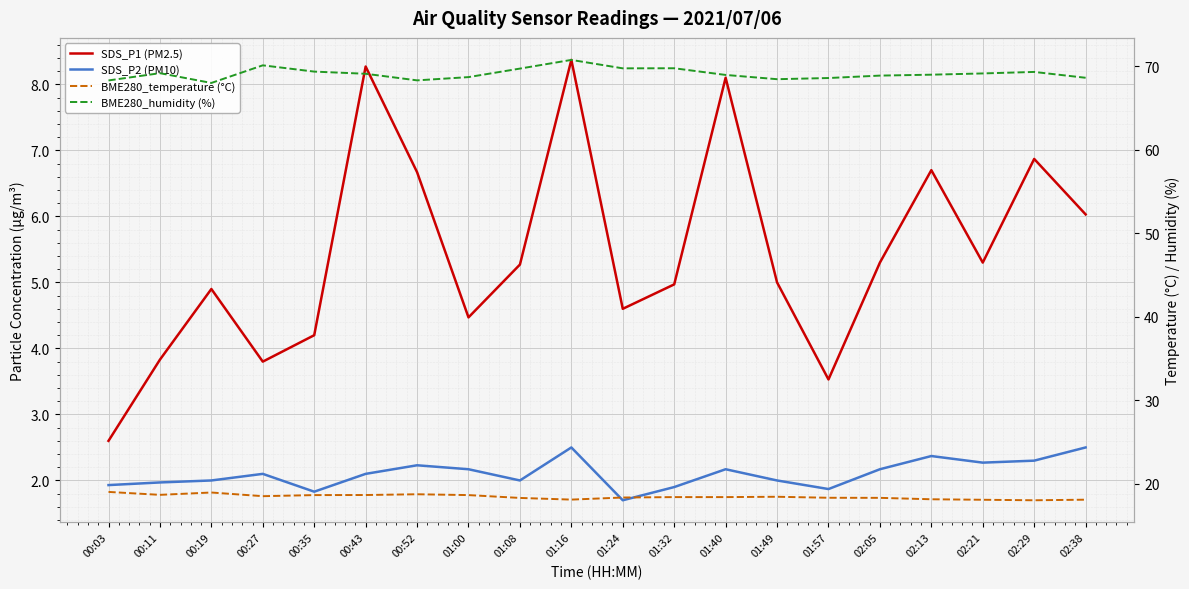

What is the minimum value shown in the chart?

1.7